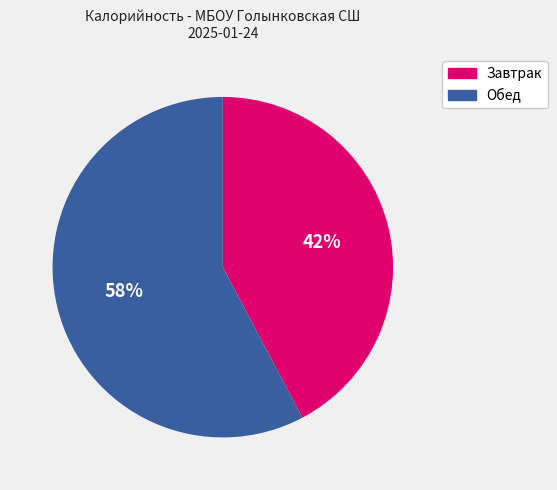

How many segments does this pie chart have?

2